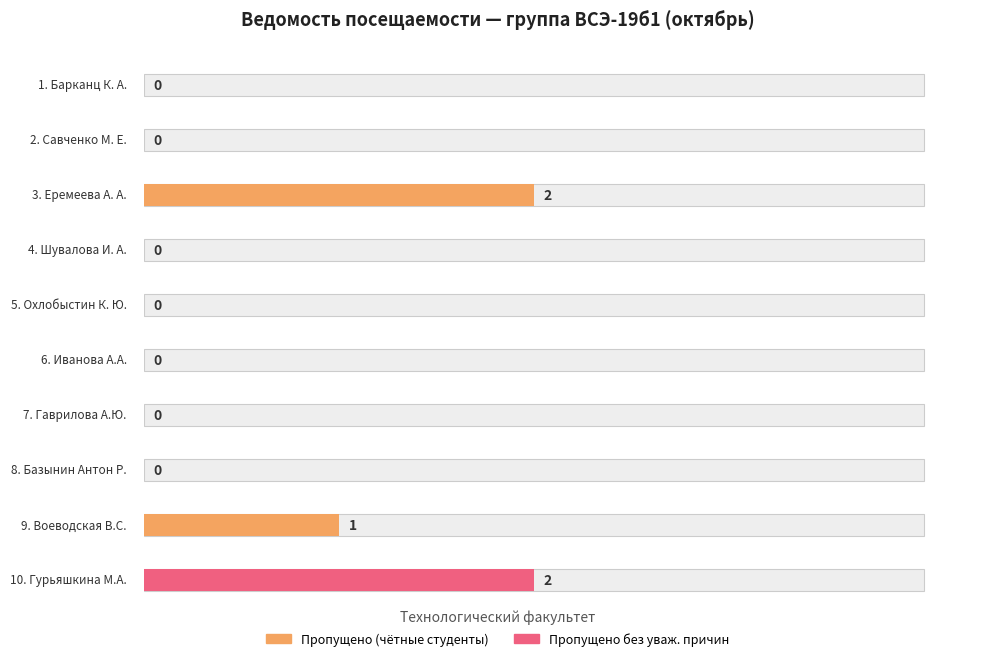

What position from the left is Иванова А.А.?

6